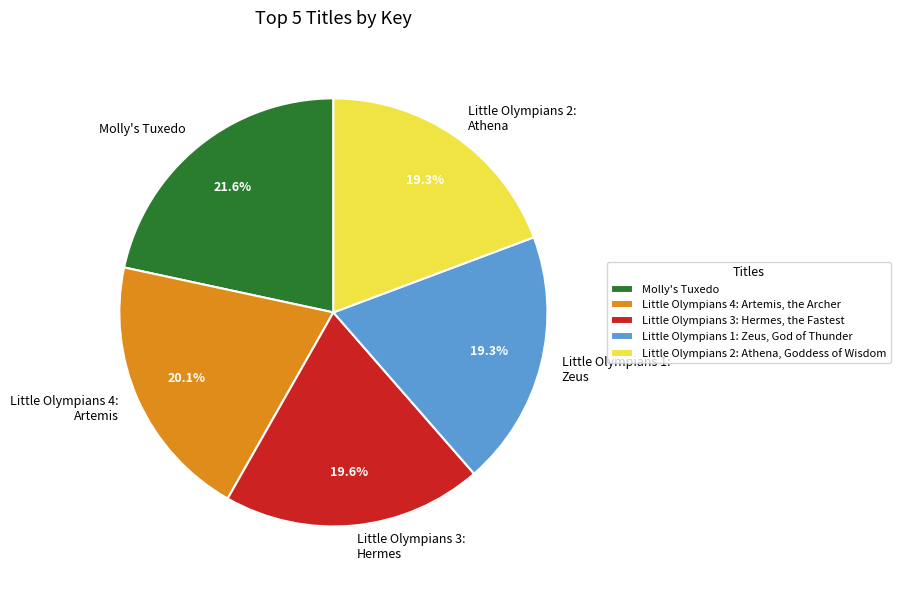

Which has a higher value, Little Olympians 2: Athena, Goddess of Wisdom or Little Olympians 4: Artemis, the Archer?

Little Olympians 4: Artemis, the Archer